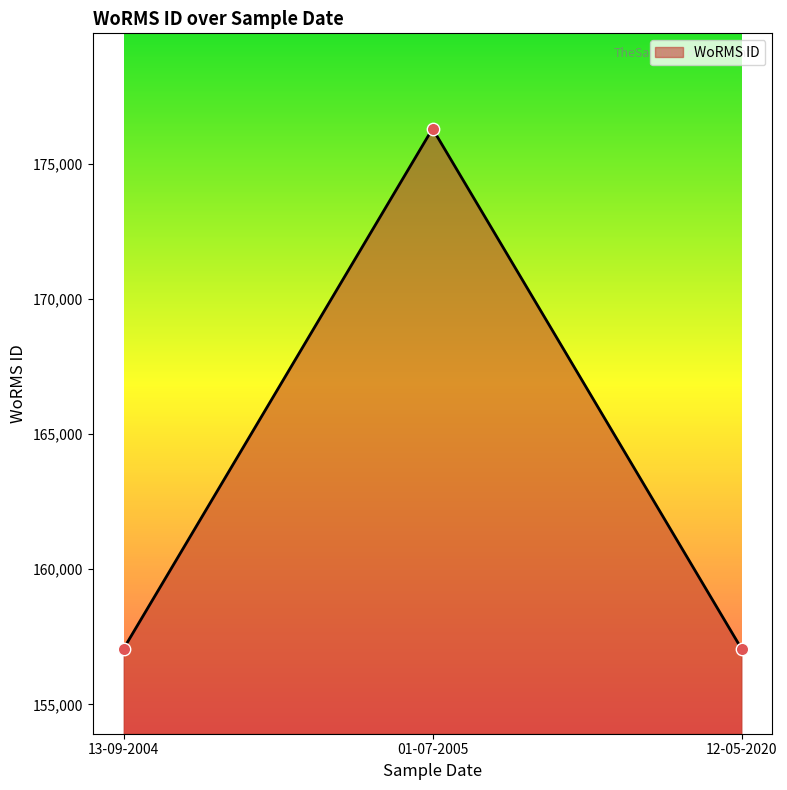

Between 13-09-2004 and 01-07-2005, which is larger?

01-07-2005